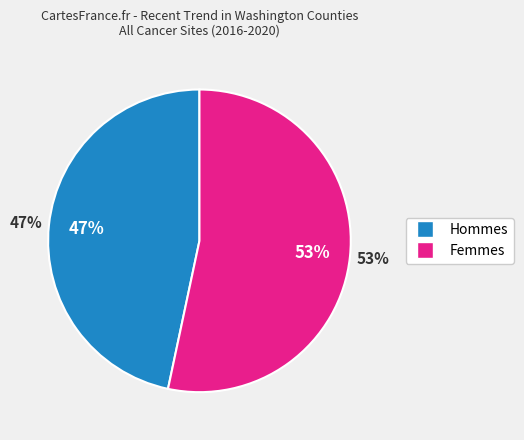

Count the number of slices in the pie.

2